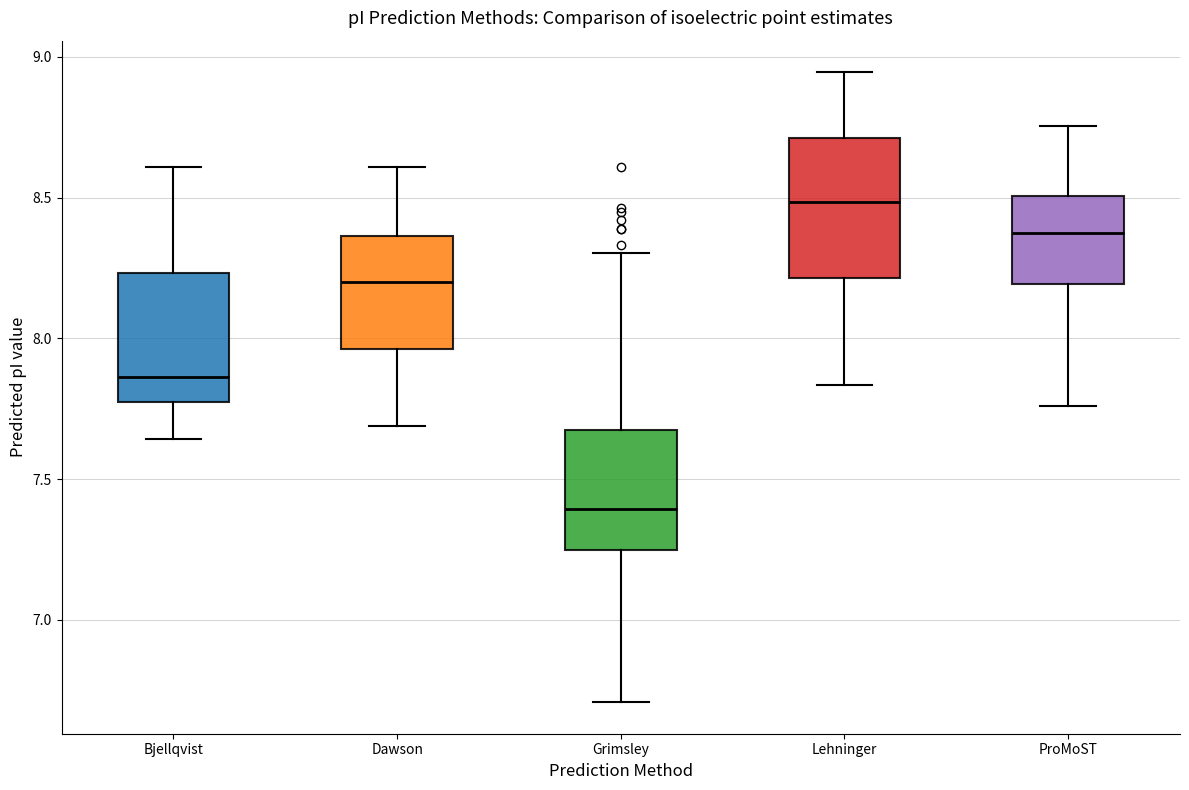

Where does the upper whisker of the box for Lehninger end on the y-axis? The values are not printed on the chart, so give them approximately, as read against the axis.

8.95